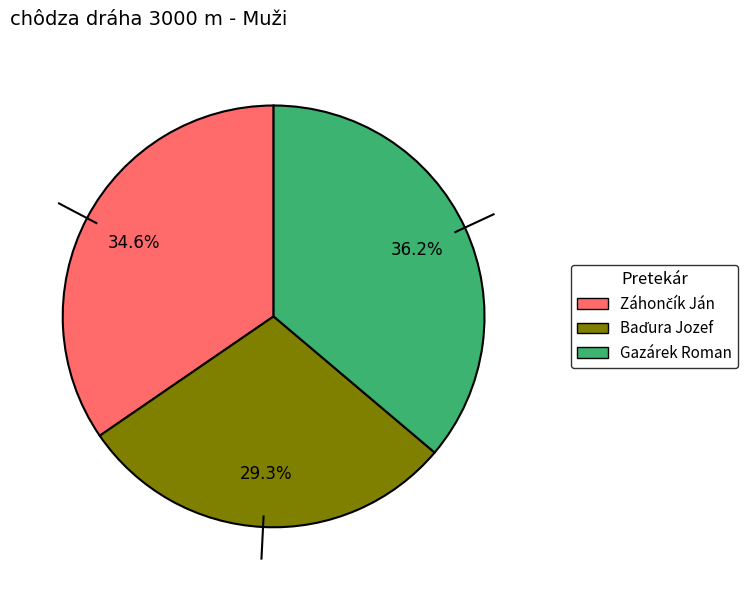

What portion of the pie excludes Gazárek Roman?

63.8%